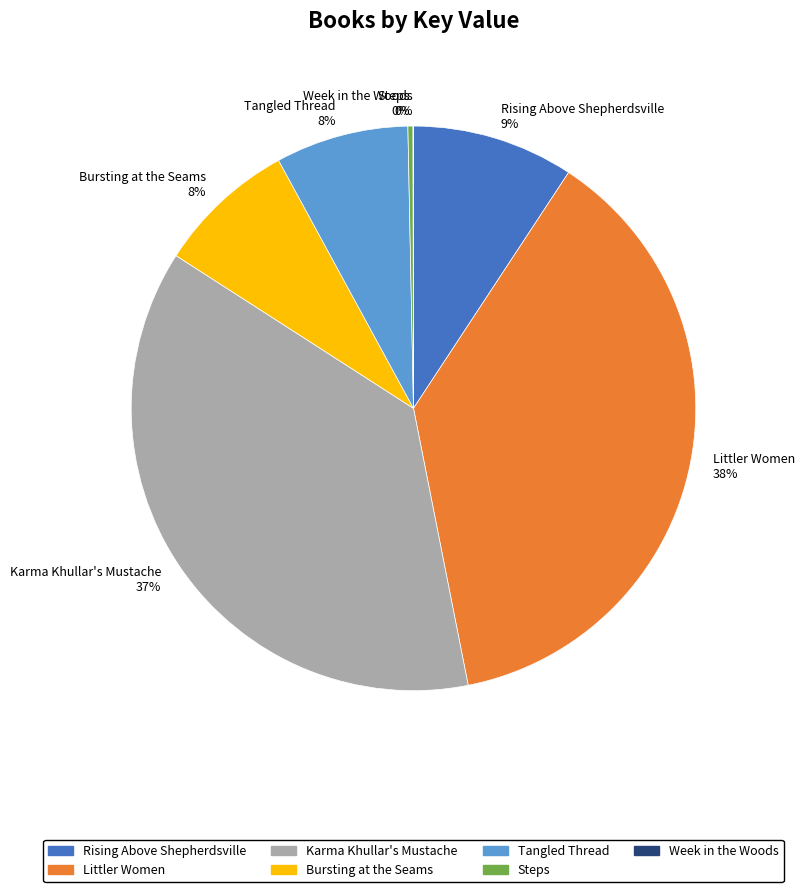

Is there any slice that represents more than half of the pie?

No